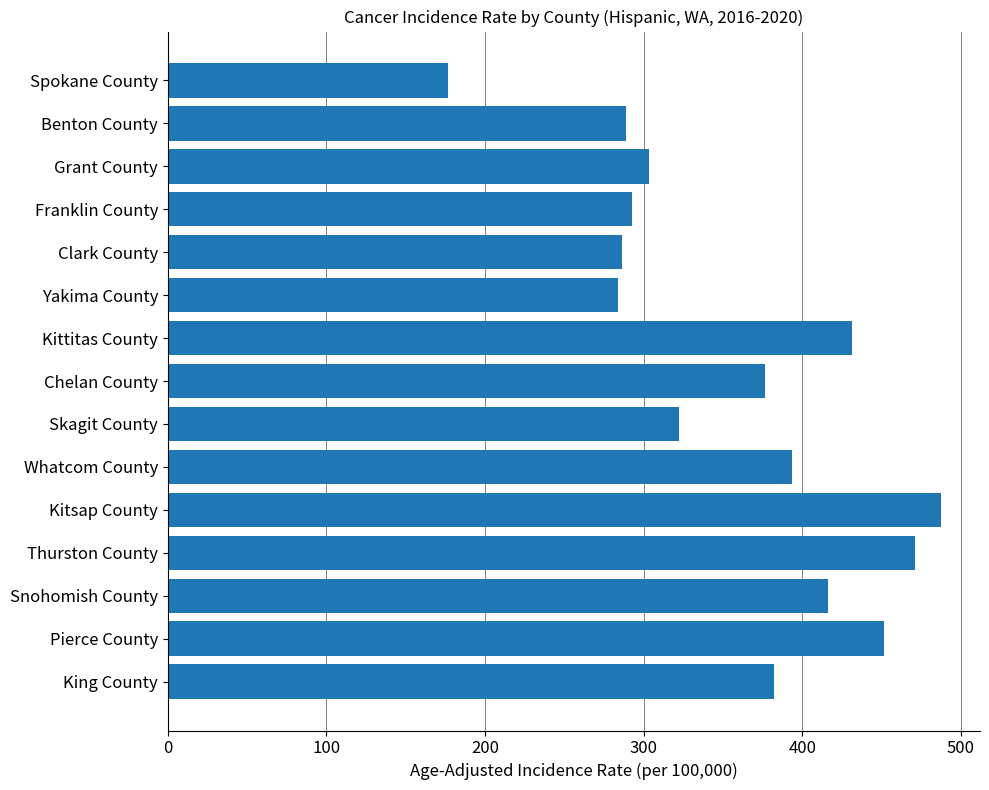

What is the difference between the maximum and second lowest values?

203.8